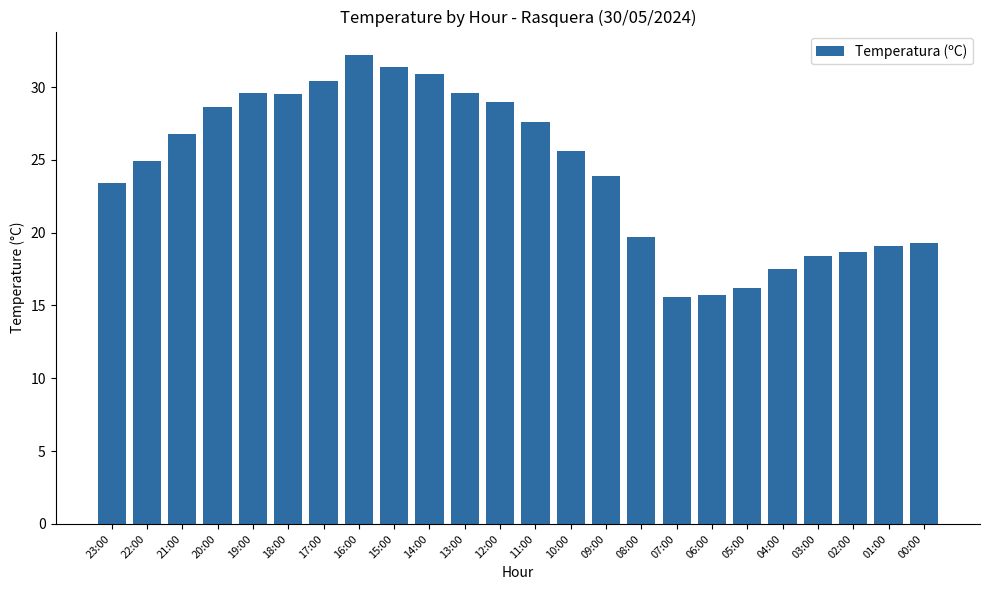

Count the number of categories in the chart.

24